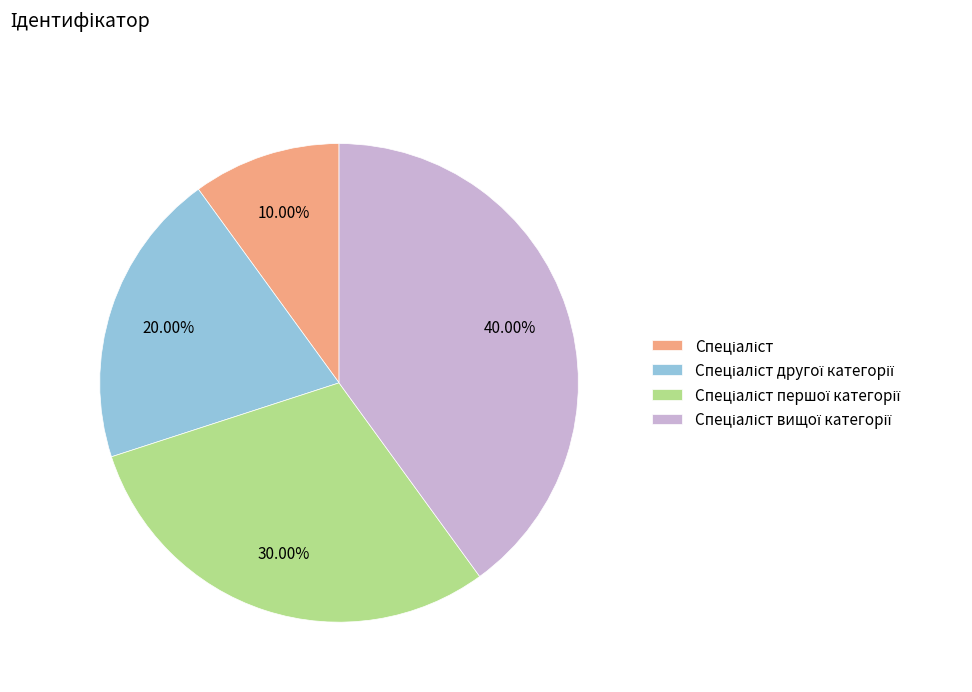

What percentage is NOT represented by Спеціаліст другої категорії?

80.0%